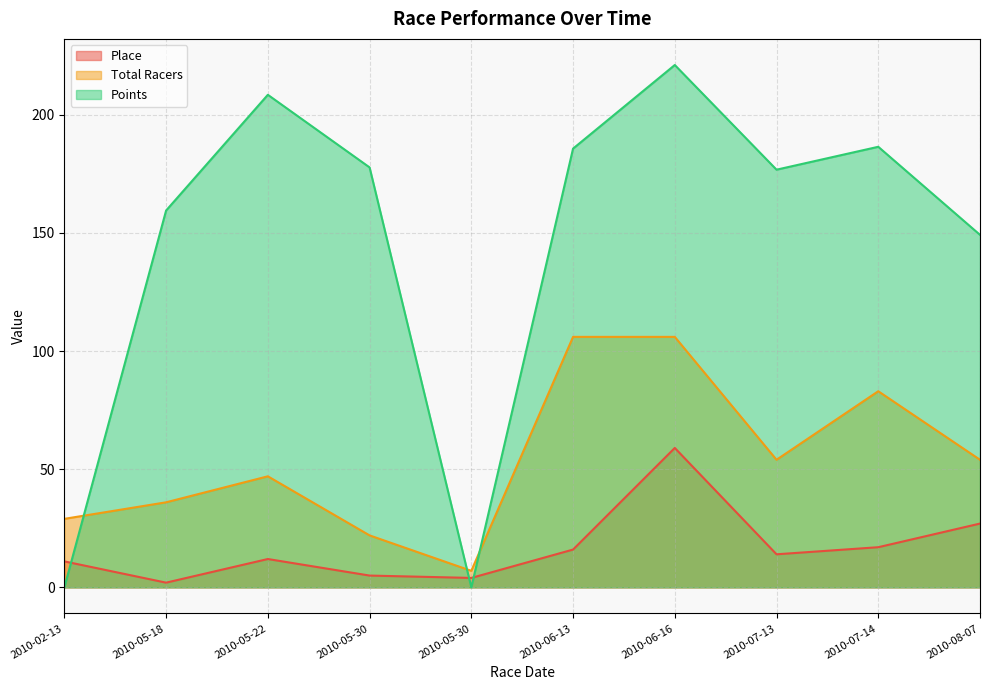

Which series has the widest spread of values?

Points